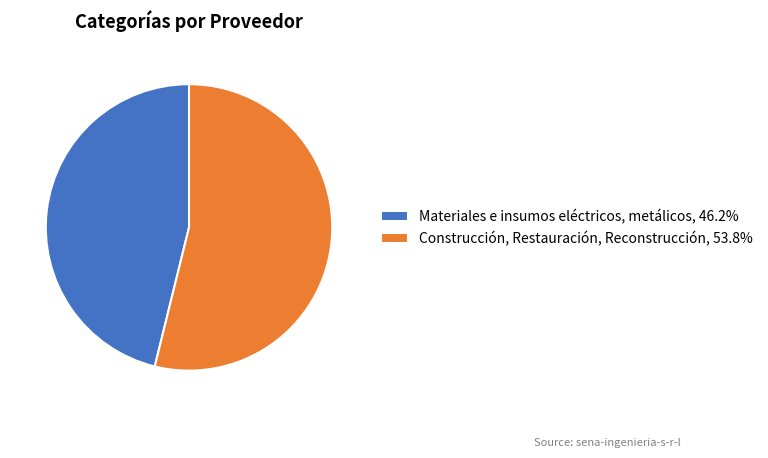

Is there a majority slice in this chart?

Yes